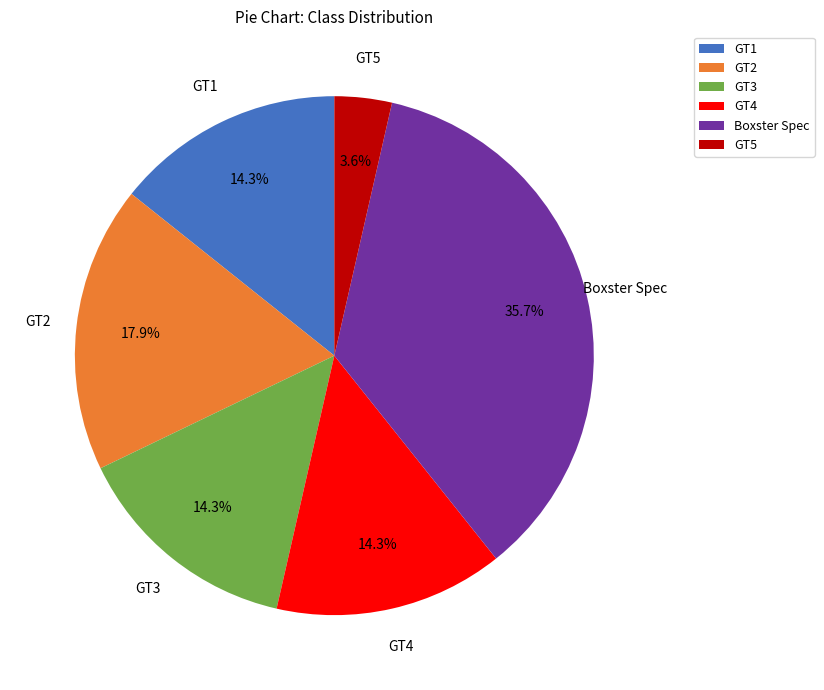

Is there any slice that represents more than half of the pie?

No